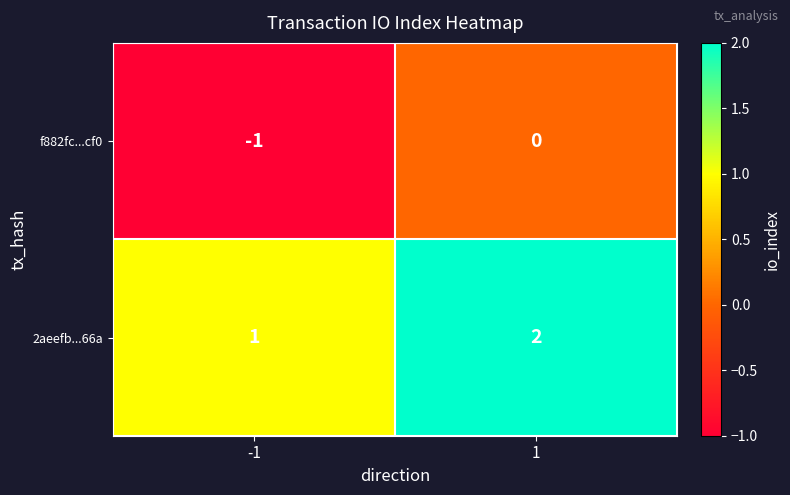

List the series in order of their overall mean, highest first.

2aeefb...66a, f882fc...cf0